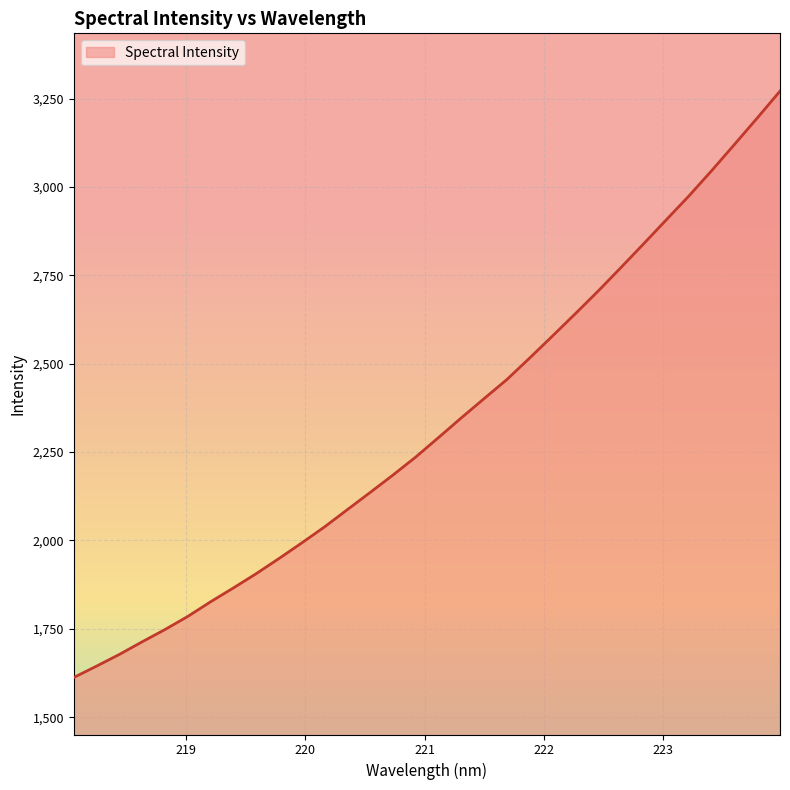

What is the difference between the maximum and minimum values?

1658.7